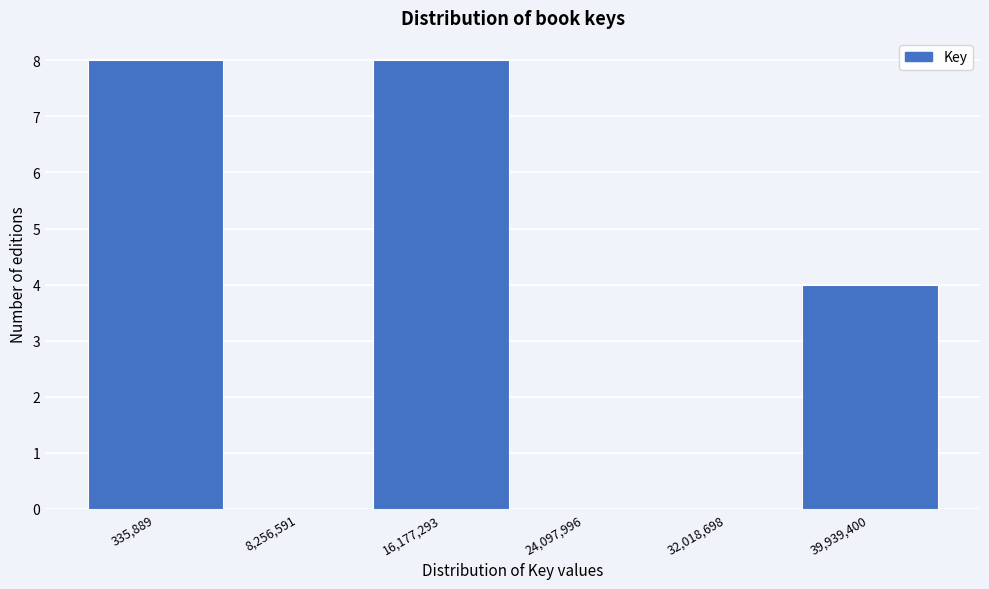

Reading right to left, transcribe all the data shown in this chart.

39,939,400=4	32,018,698=0	24,097,996=0	16,177,293=8	8,256,591=0	335,889=8